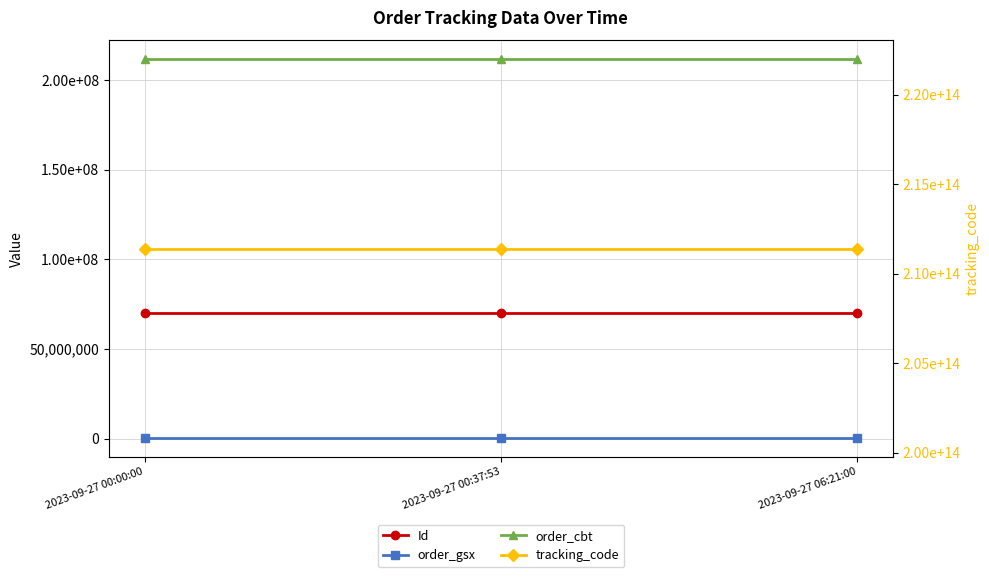

Reading right to left, extract all data points from this chart.

Id: 69886561	69886562	69886560
order_gsx: 560053	560053	560053
order_cbt: 211394312	211394312	211394312
tracking_code: 211394312560050	211394312560050	211394312560050